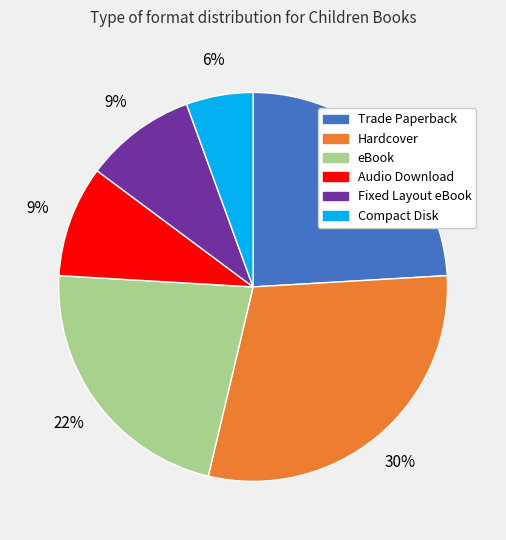

Does any single category account for the majority?

No